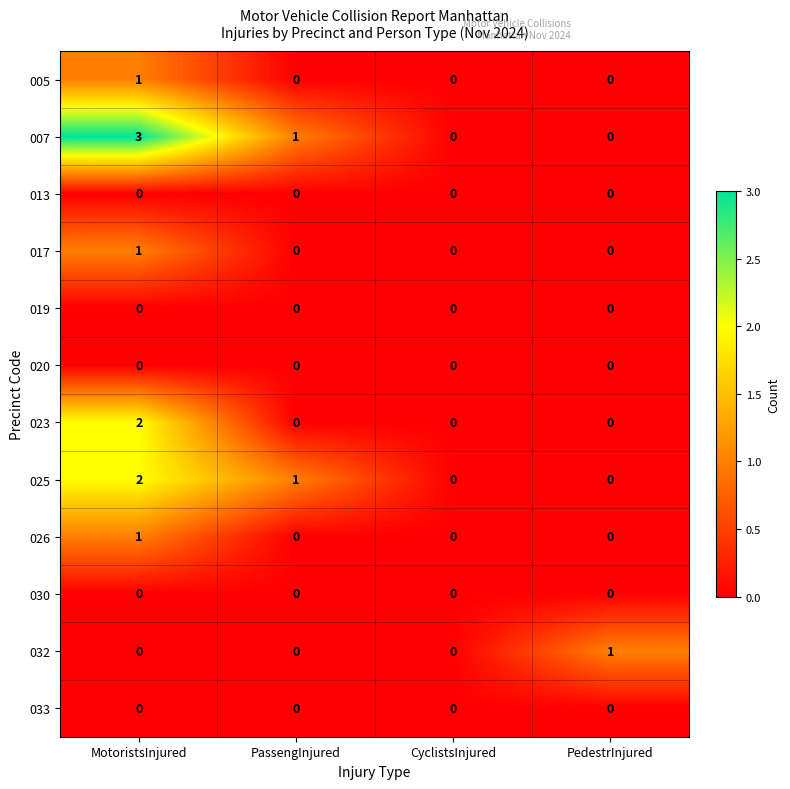

Which category has the highest value in the 026 series?

MotoristsInjured